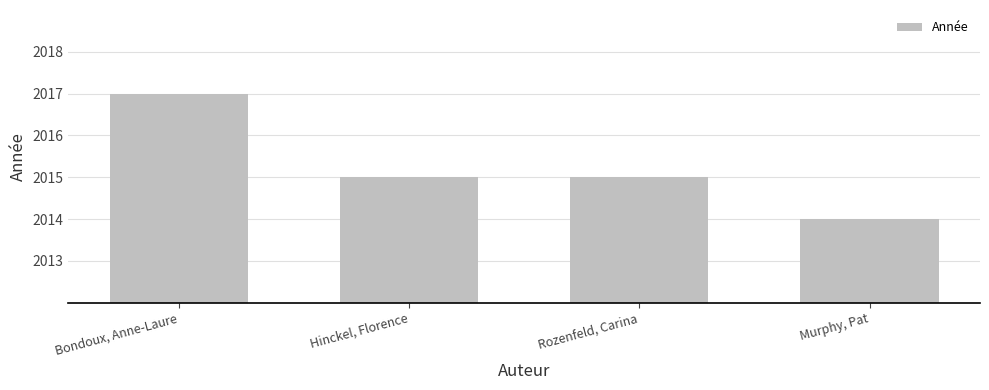

What is the sum of the values at Bondoux, Anne-Laure and Murphy, Pat?

4031